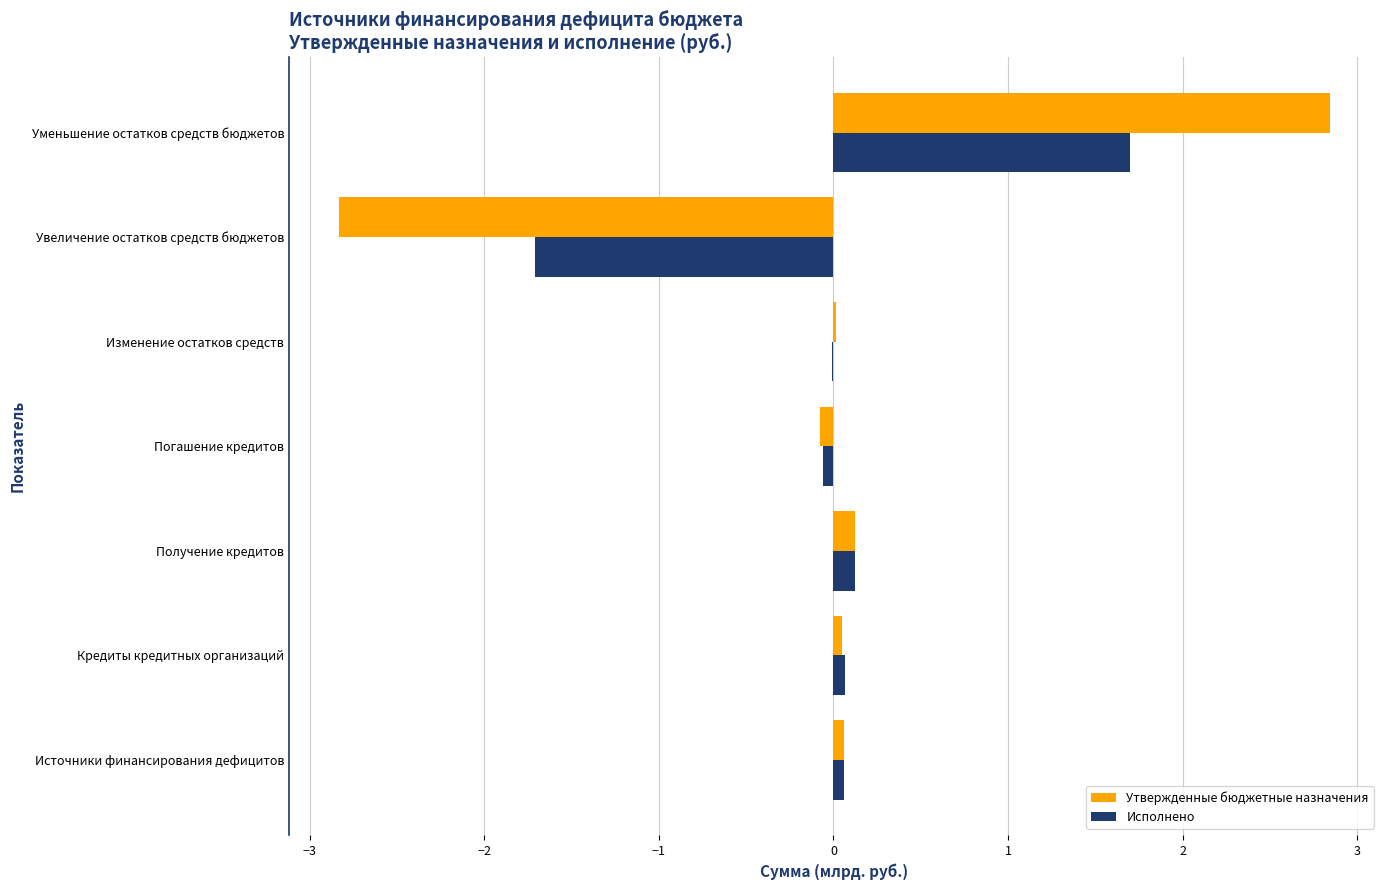

How many data points does each series have?

7